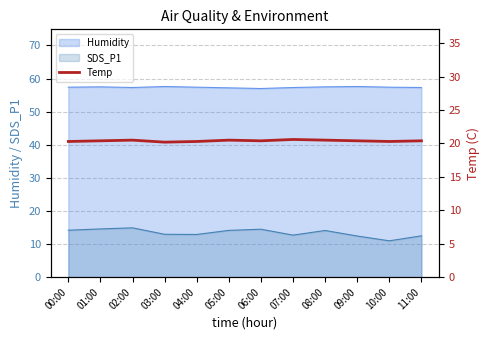

List the labels in order of value, largest first.

07:00, 02:00, 05:00, 08:00, 01:00, 06:00, 09:00, 11:00, 00:00, 04:00, 10:00, 03:00